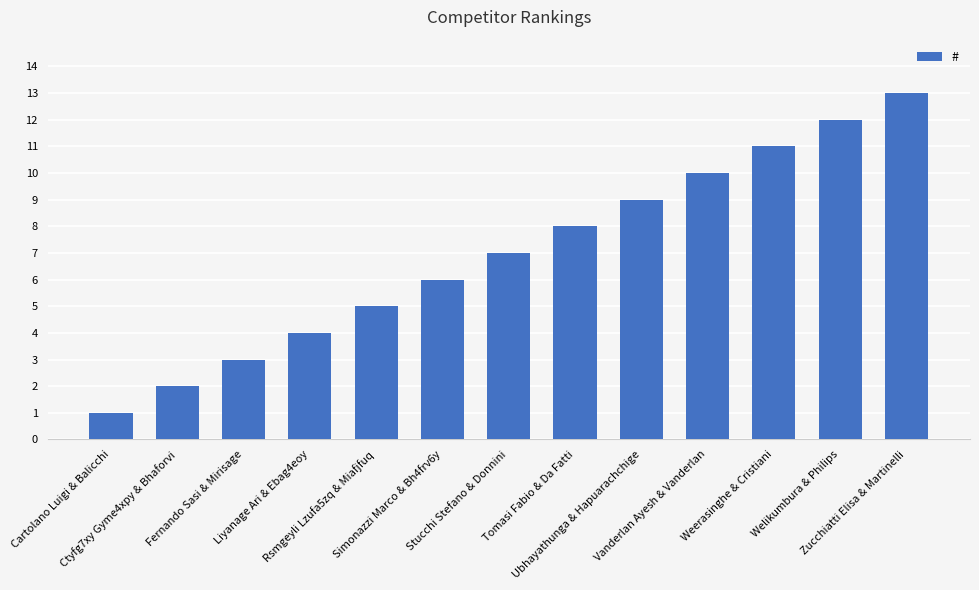

At which label is the value closest to 7?

Stucchi Stefano & Donnini